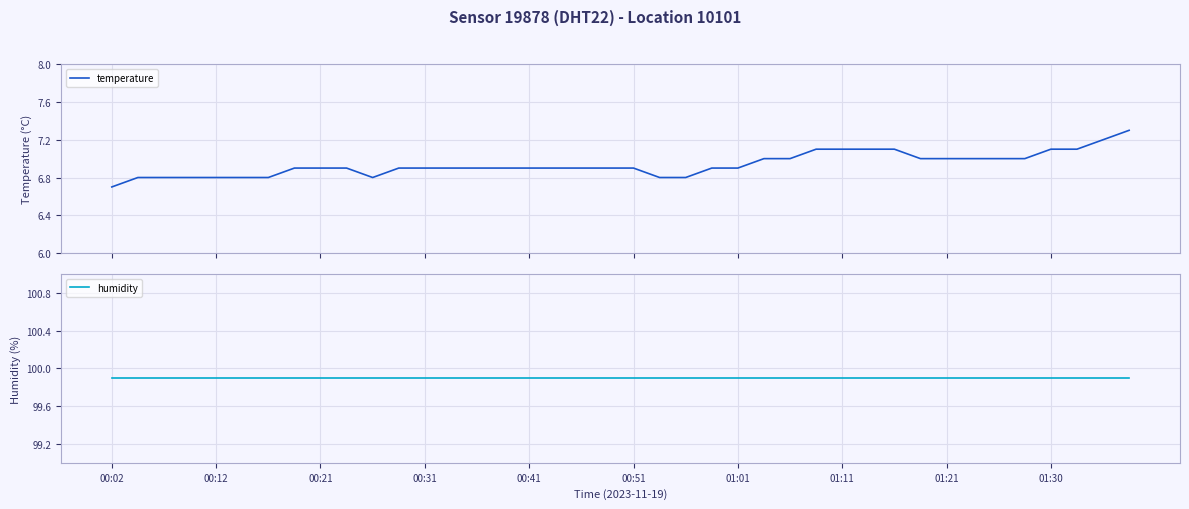

What is the maximum value for temperature?

7.3